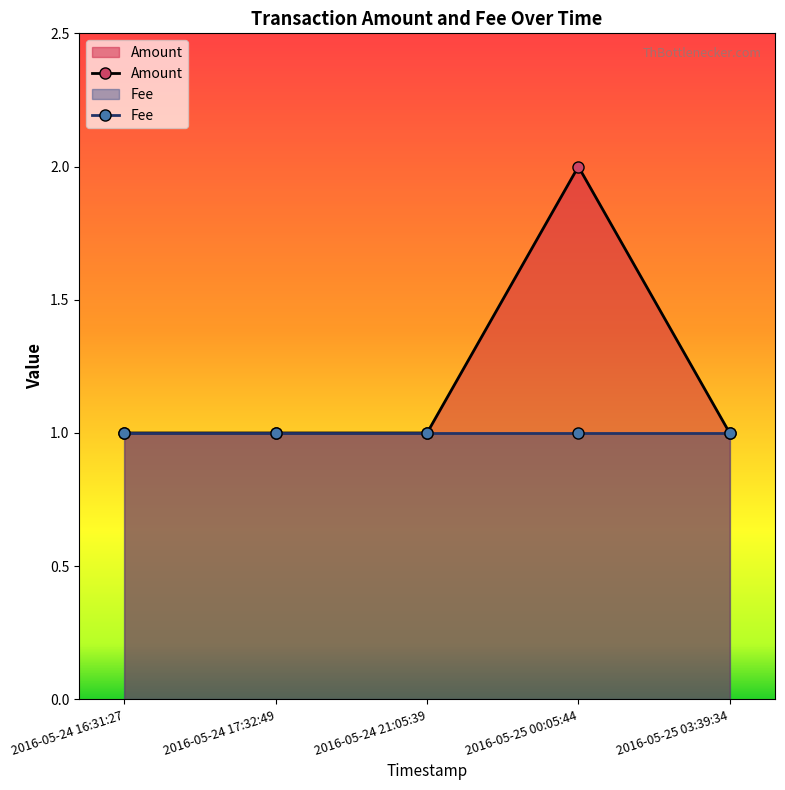

How many distinct data groups are displayed?

2